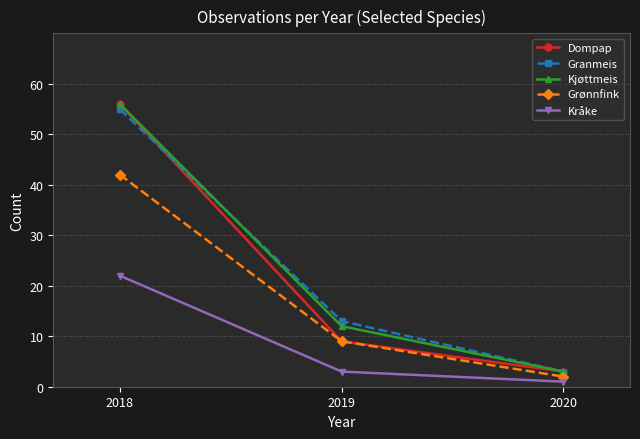

What is the sum of the Dompap values at 2018 and 2019?

65